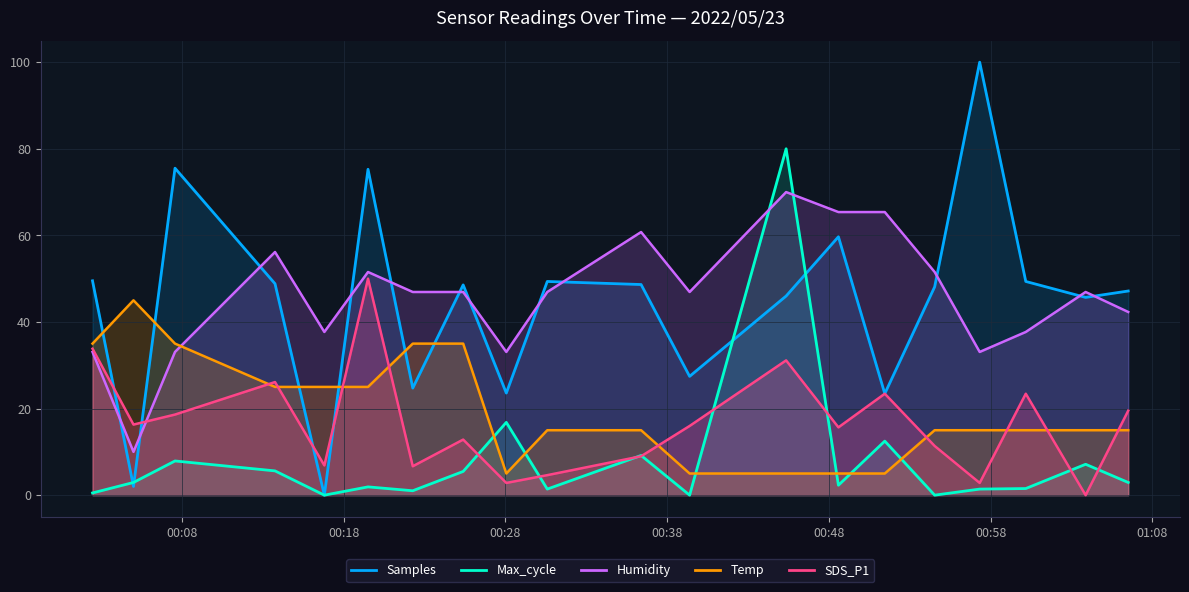

List the labels in order of Temp value, smallest first.

2022/05/23 00:28:03, 2022/05/23 00:39:23, 2022/05/23 00:45:21, 2022/05/23 00:48:35, 2022/05/23 00:51:27, 2022/05/23 00:30:35, 2022/05/23 00:36:23, 2022/05/23 00:54:32, 2022/05/23 00:57:19, 2022/05/23 01:00:10, 2022/05/23 01:03:52, 2022/05/23 01:06:30, 2022/05/23 00:13:45, 2022/05/23 00:16:48, 2022/05/23 00:19:30, 2022/05/23 00:02:28, 2022/05/23 00:07:34, 2022/05/23 00:22:16, 2022/05/23 00:25:23, 2022/05/23 00:05:00